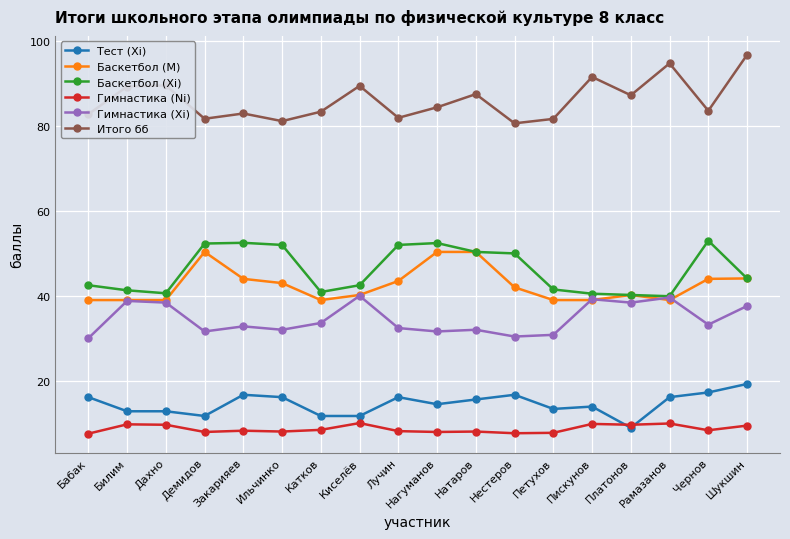

True or false: Итого бб and Тест (Xi) intersect in this chart.

False